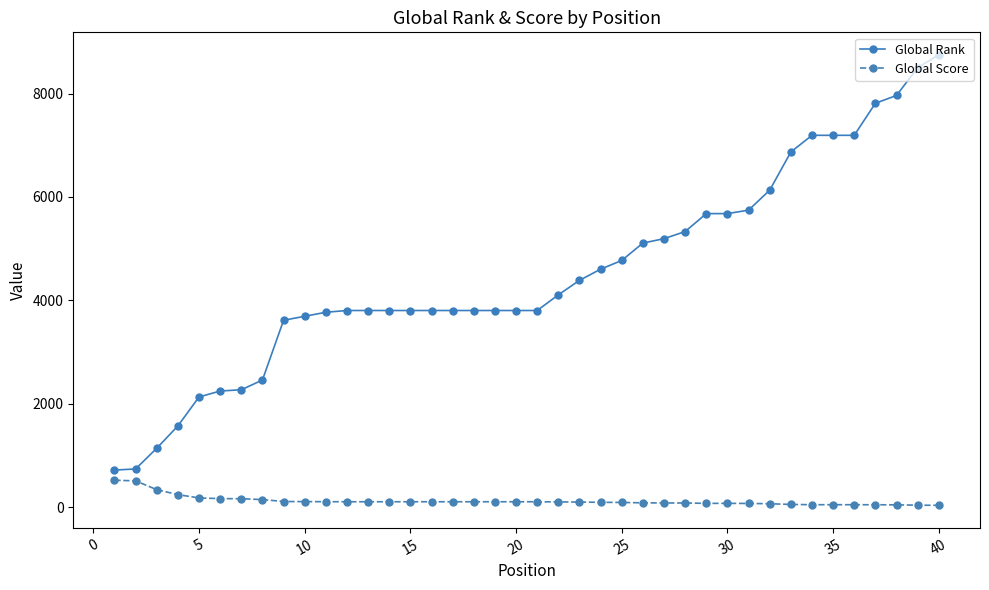

What is the difference between the second highest and second lowest values in the Global Score series?

470